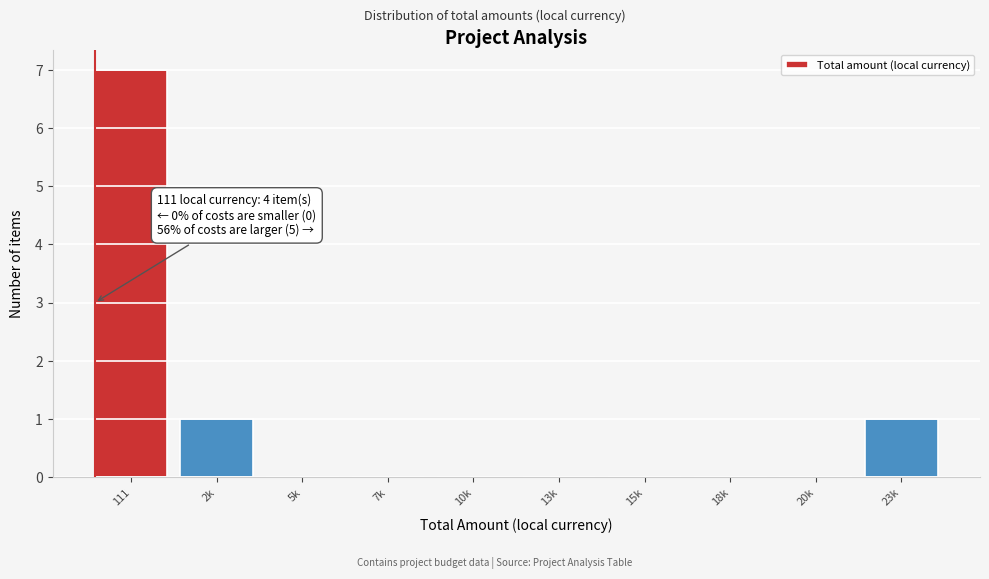

Reading left to right, transcribe all the data shown in this chart.

111=7	2k=1	5k=0	7k=0	10k=0	13k=0	15k=0	18k=0	20k=0	23k=1